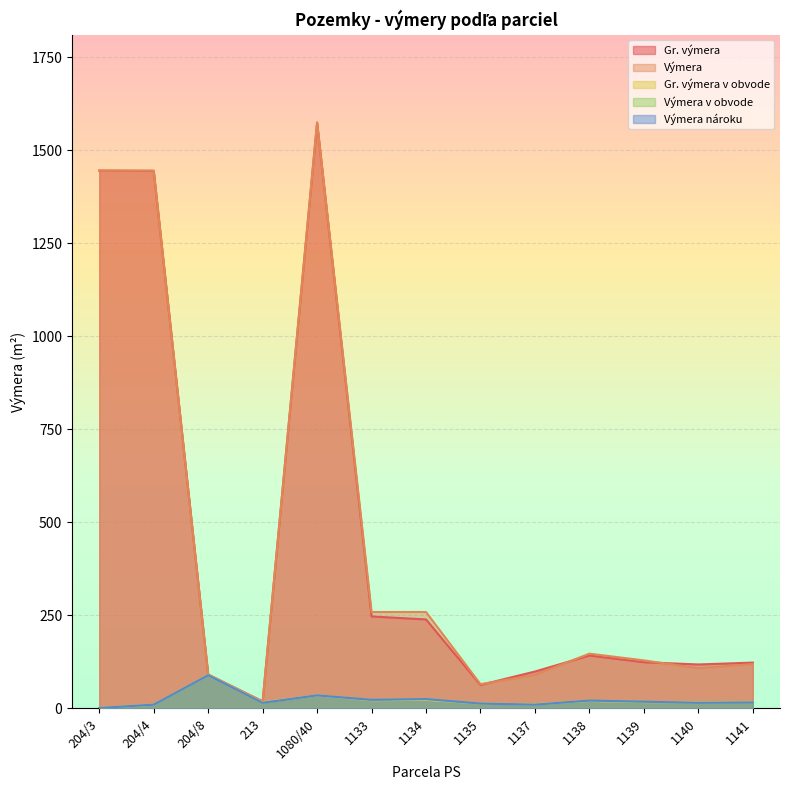

How many categories are shown in the chart?

13